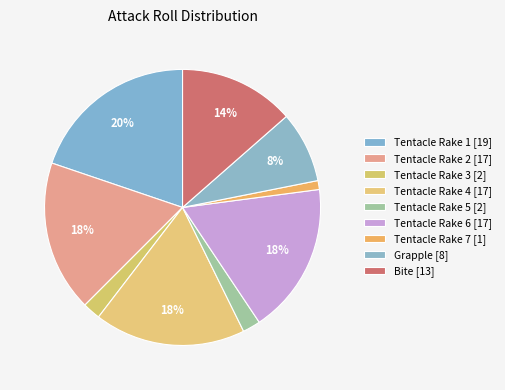

To the nearest percent, what is the average slice percentage?

11%